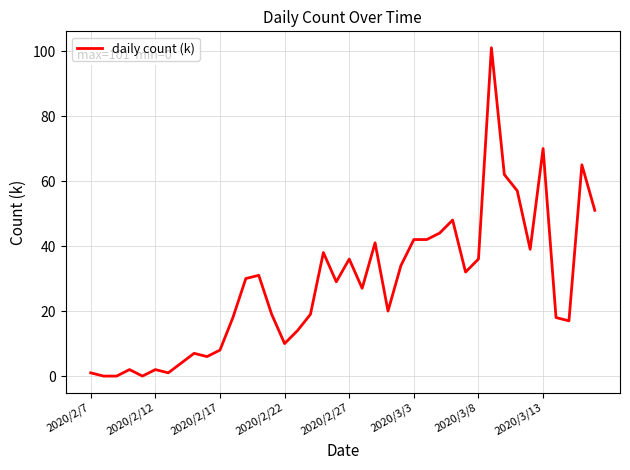

What is the average value?

28